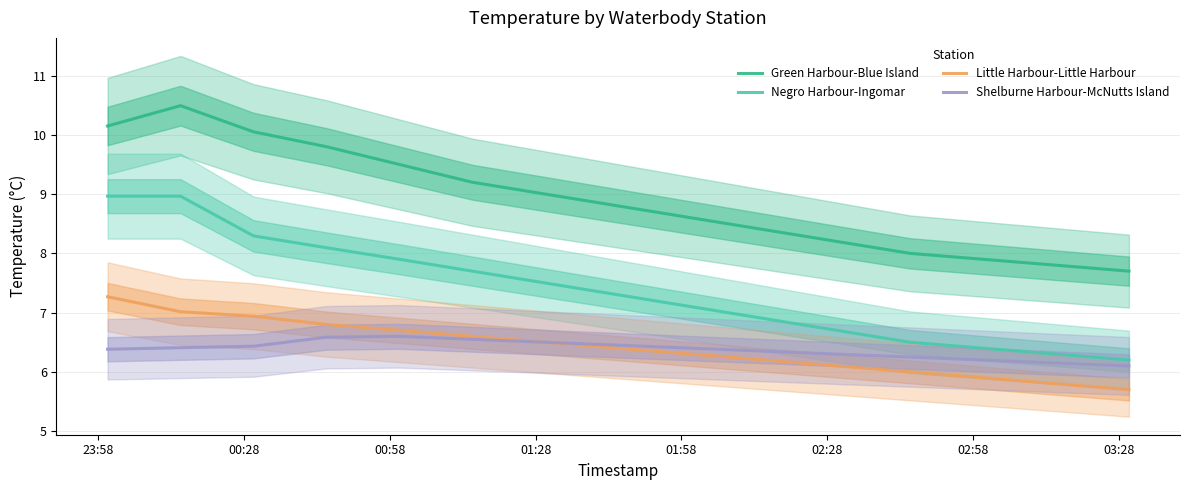

What is the highest value of the Shelburne Harbour-McNutts Island series?

6.6